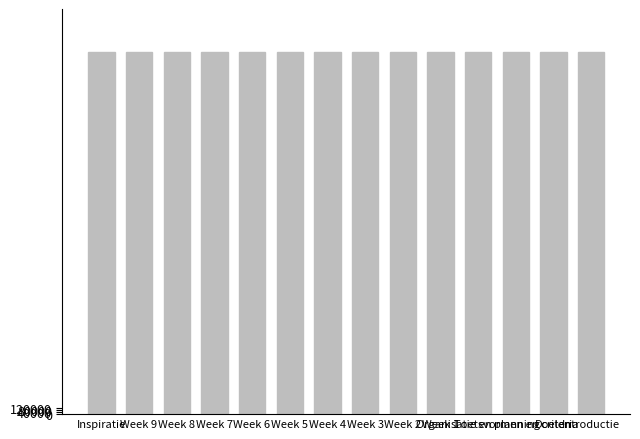

What is the label of the 7th bar from the right?

Week 3